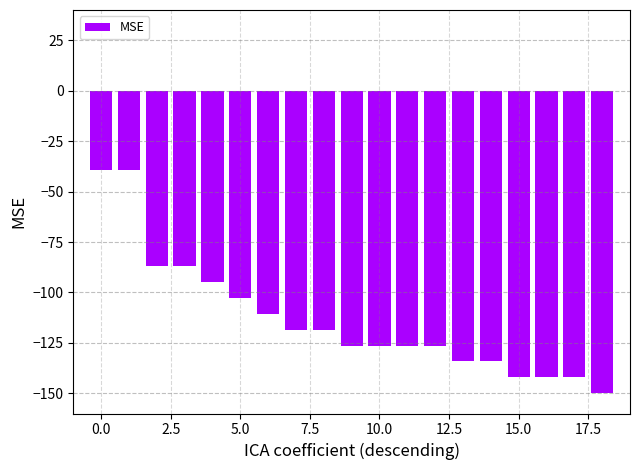

What is the difference between the second highest and second lowest values?

102.6